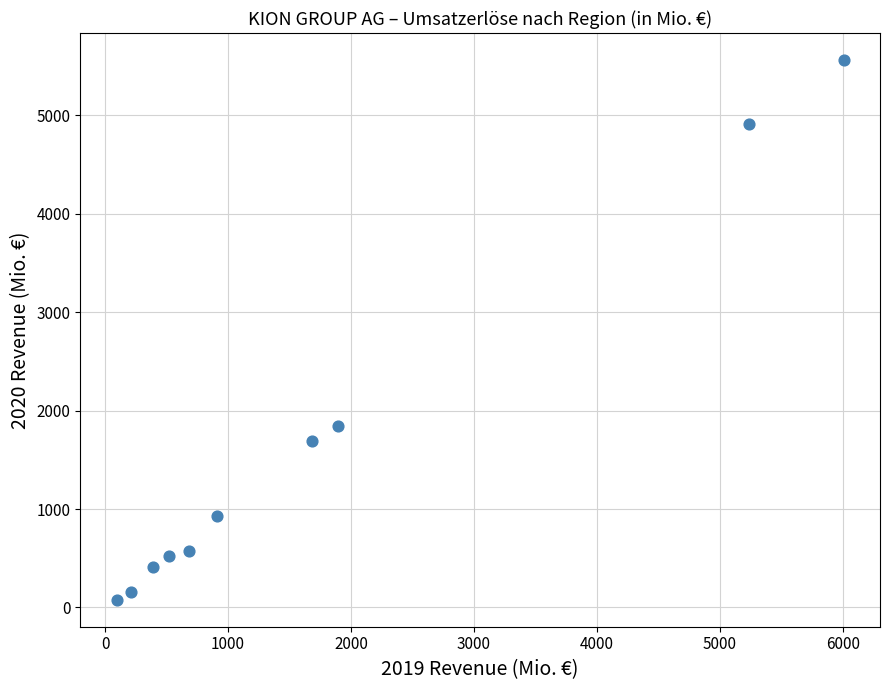

What Y value in the scatter plot is closest to 2820?

1846.0